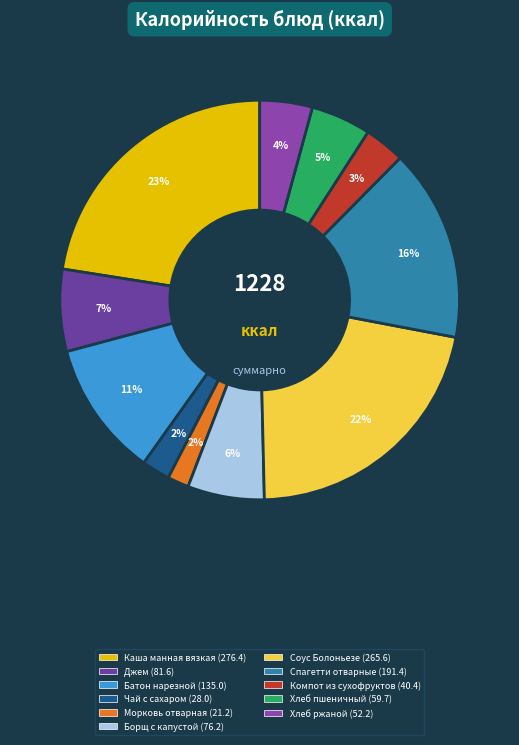

True or false: Спагетти отварные accounts for 30% of the total.

False